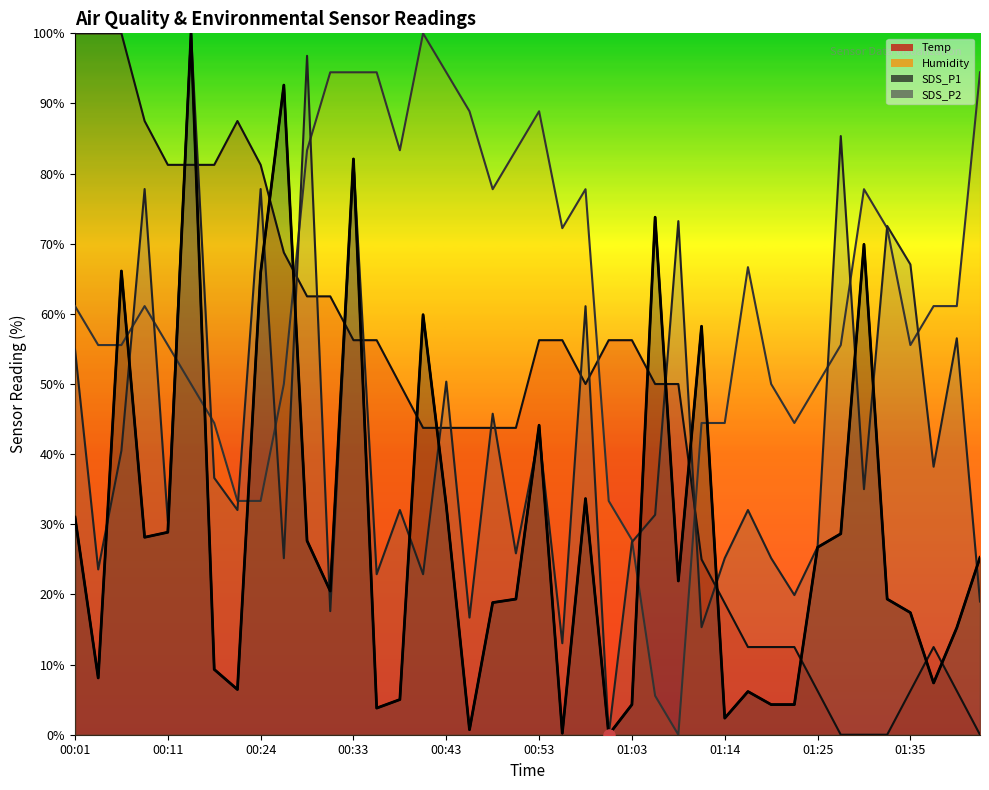

Where do Temp and SDS_P2 first cross each other?

00:11 and 00:14